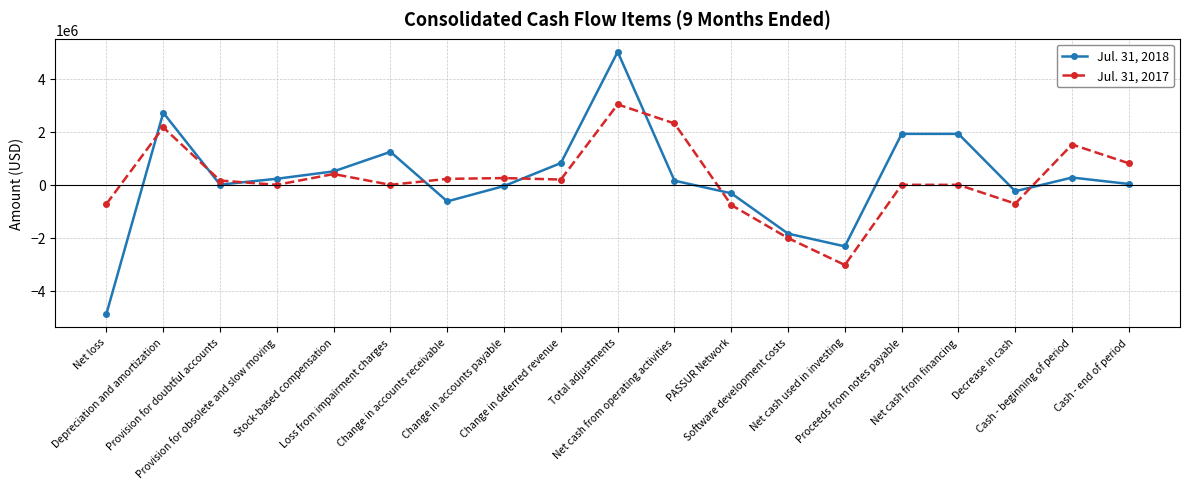

What is the label of the 2nd point from the left?

Depreciation and amortization